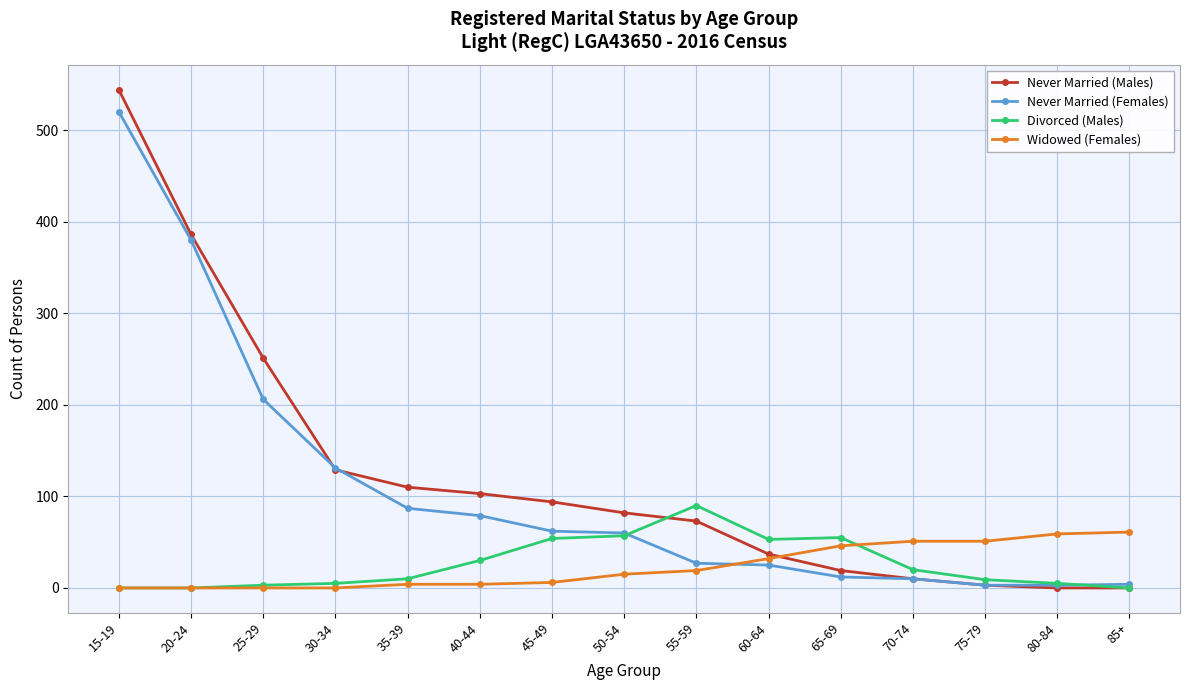

At 65-69, list the series in order from smallest to largest.

Never Married (Females), Never Married (Males), Widowed (Females), Divorced (Males)